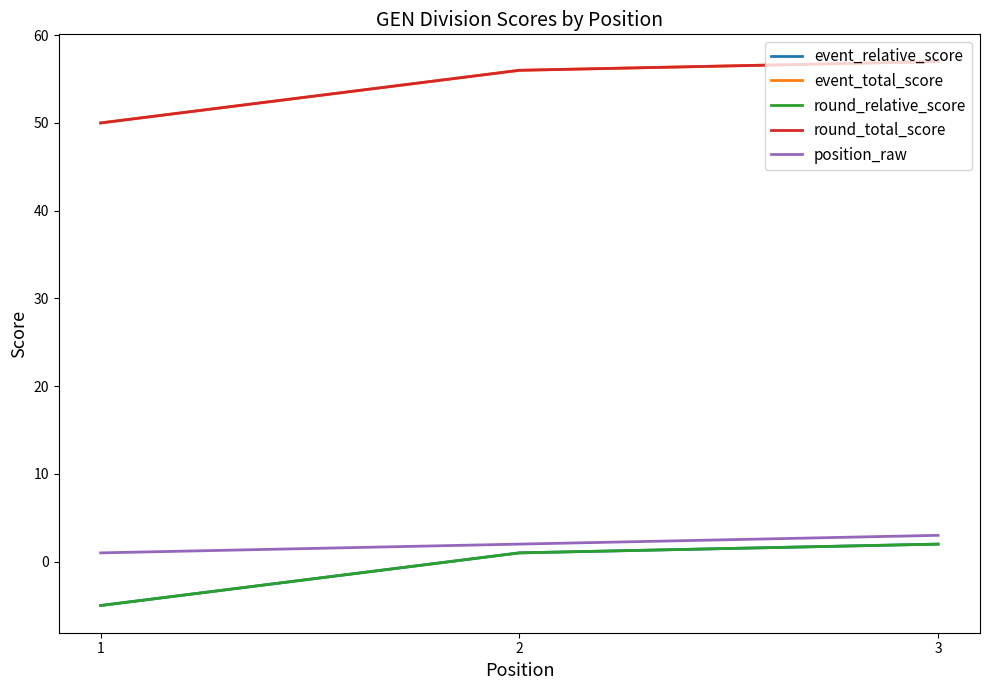

The round_total_score series shows 32 at 2. True or false?

False